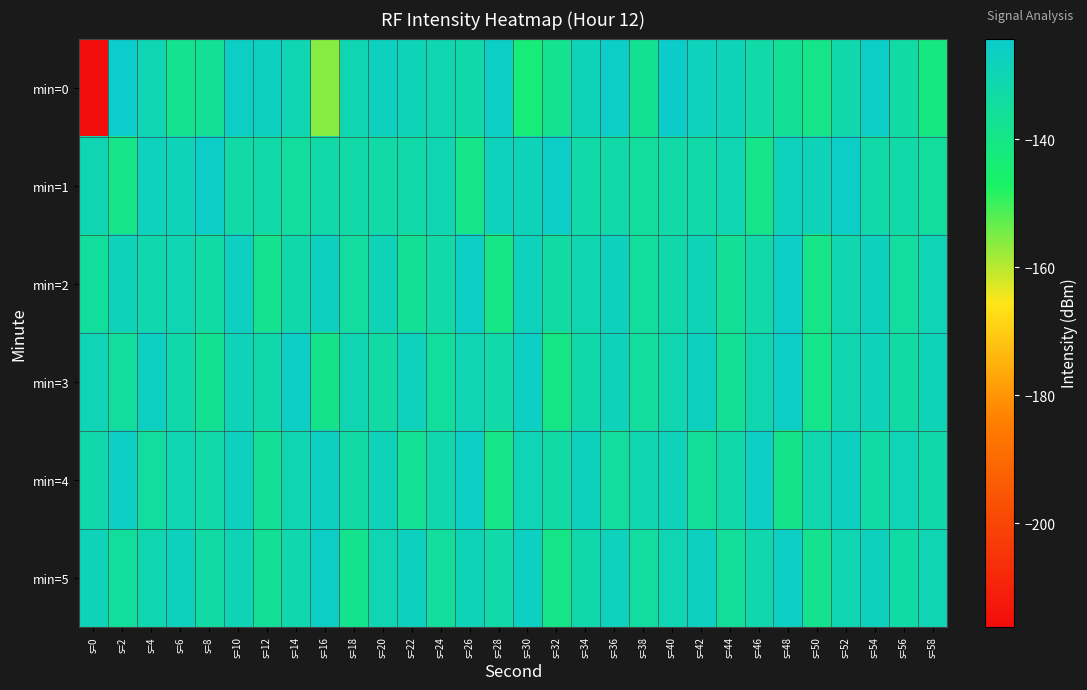

What is the greatest value displayed?

-124.2